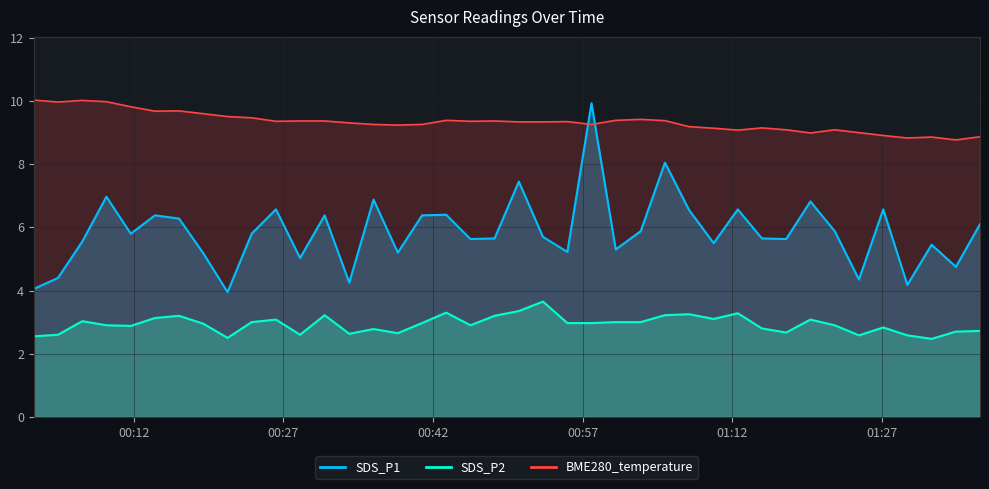

At which category does BME280_temperature reach its first local peak?

2024/03/10 00:06:51